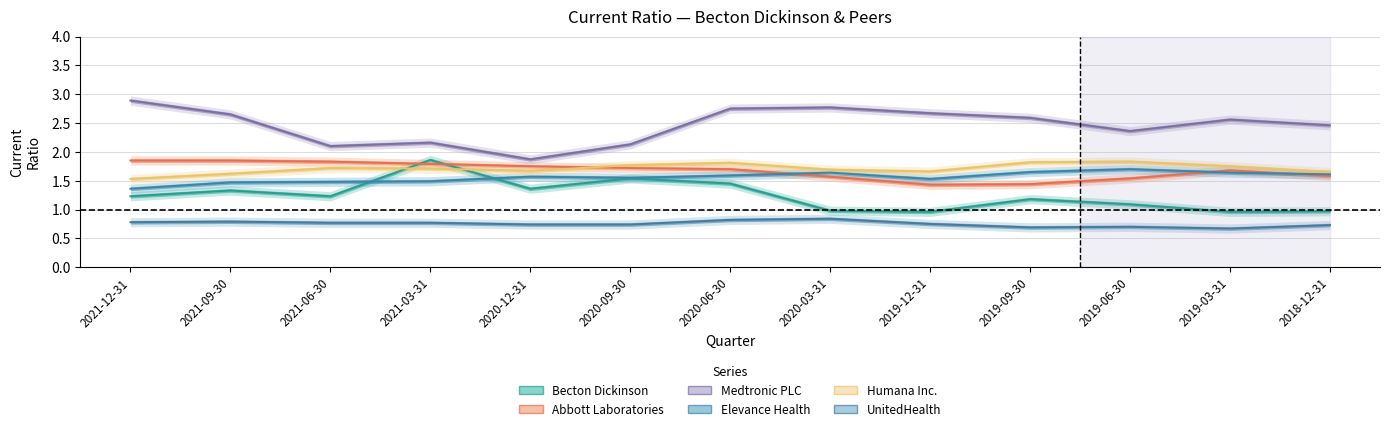

Between 2021-09-30 and 2021-06-30, which is larger?

2021-09-30